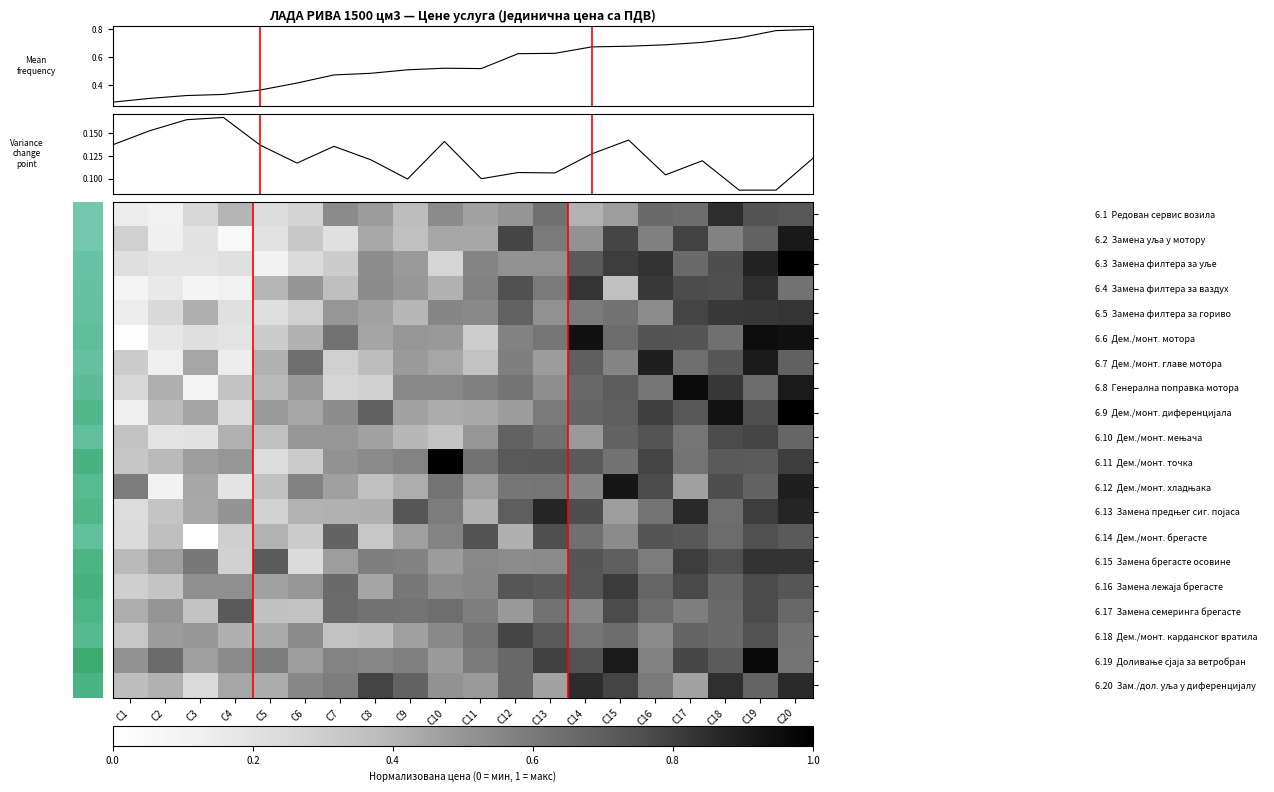

The value of 6.5 Замена филтера за гориво at C11 is 0.8. True or false?

False